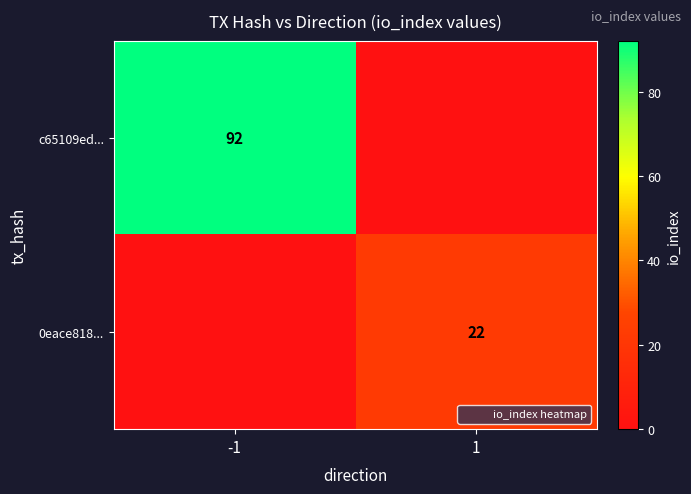

Rank the categories by 0eace818... value from highest to lowest.

1, -1